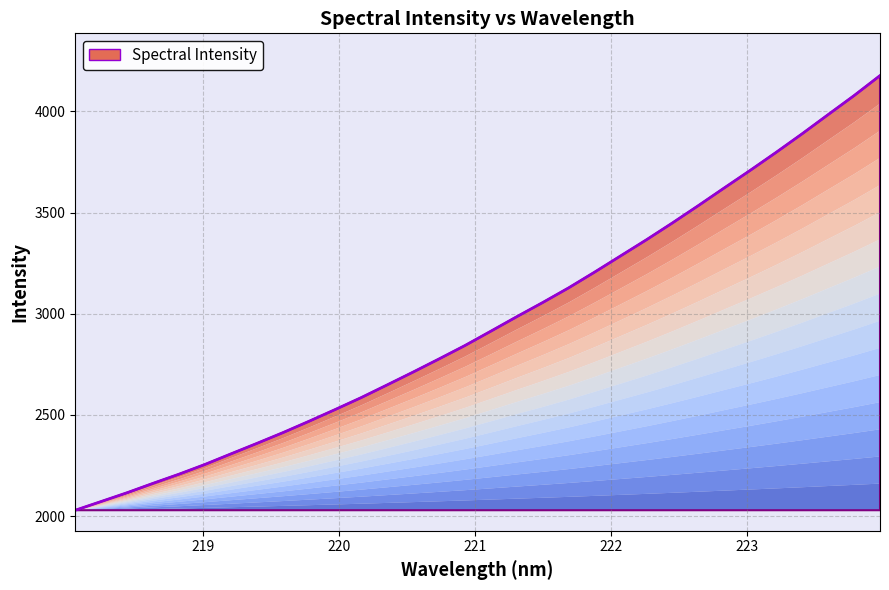

What is the value of the 8th point from the left?

2360.2